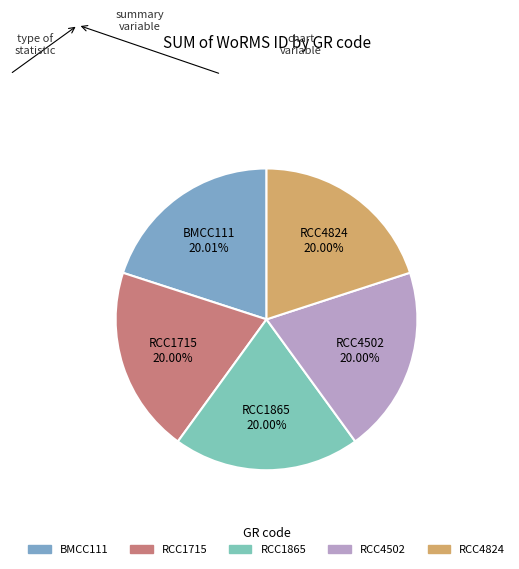

Is BMCC111 the majority of the pie?

No